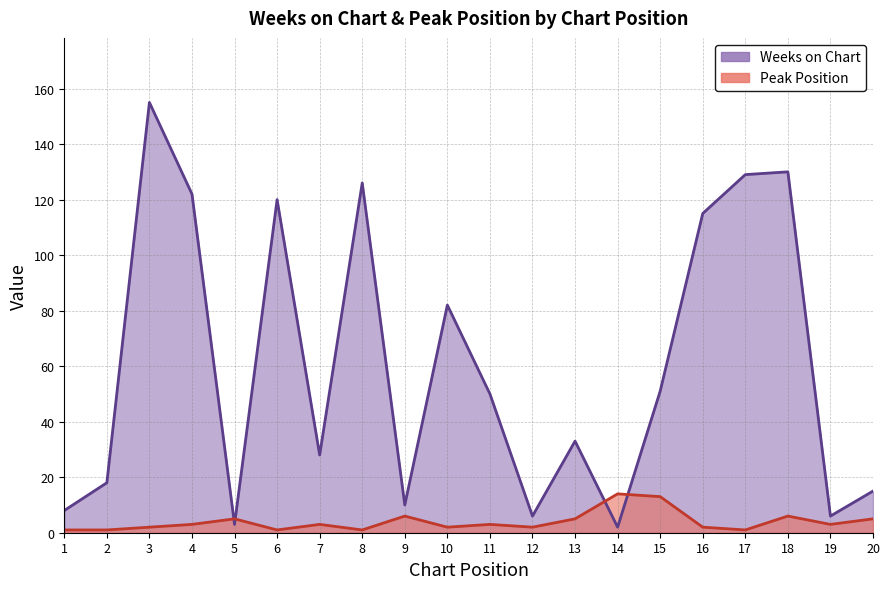

Reading right to left, list all the values displayed in this chart.

Weeks on Chart: 20=15	19=6	18=130	17=129	16=115	15=51	14=2	13=33	12=6	11=50	10=82	9=10	8=126	7=28	6=120	5=3	4=122	3=155	2=18	1=8
Peak Position: 20=5	19=3	18=6	17=1	16=2	15=13	14=14	13=5	12=2	11=3	10=2	9=6	8=1	7=3	6=1	5=5	4=3	3=2	2=1	1=1